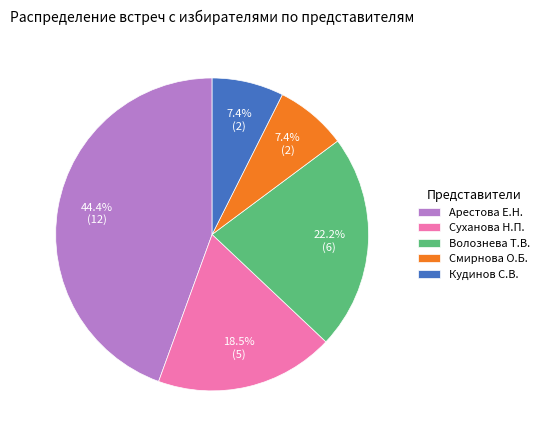

What is the ratio of the value at Волознева Т.В. to the value at Арестова Е.Н.?

0.5